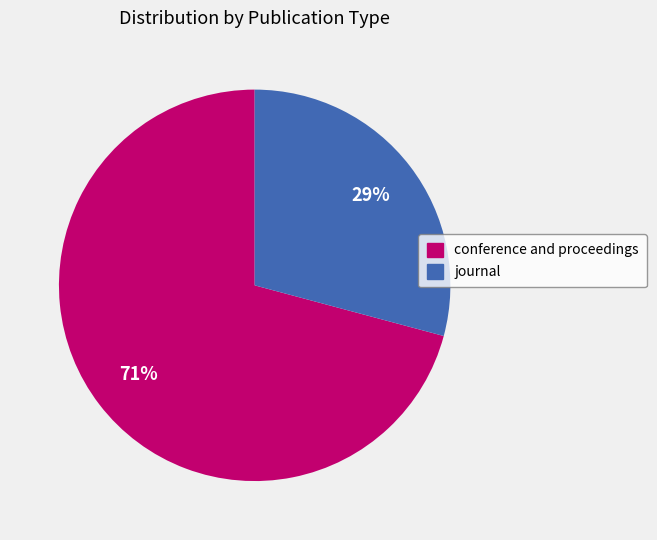

The conference and proceedings slice represents 71% of the pie. True or false?

True